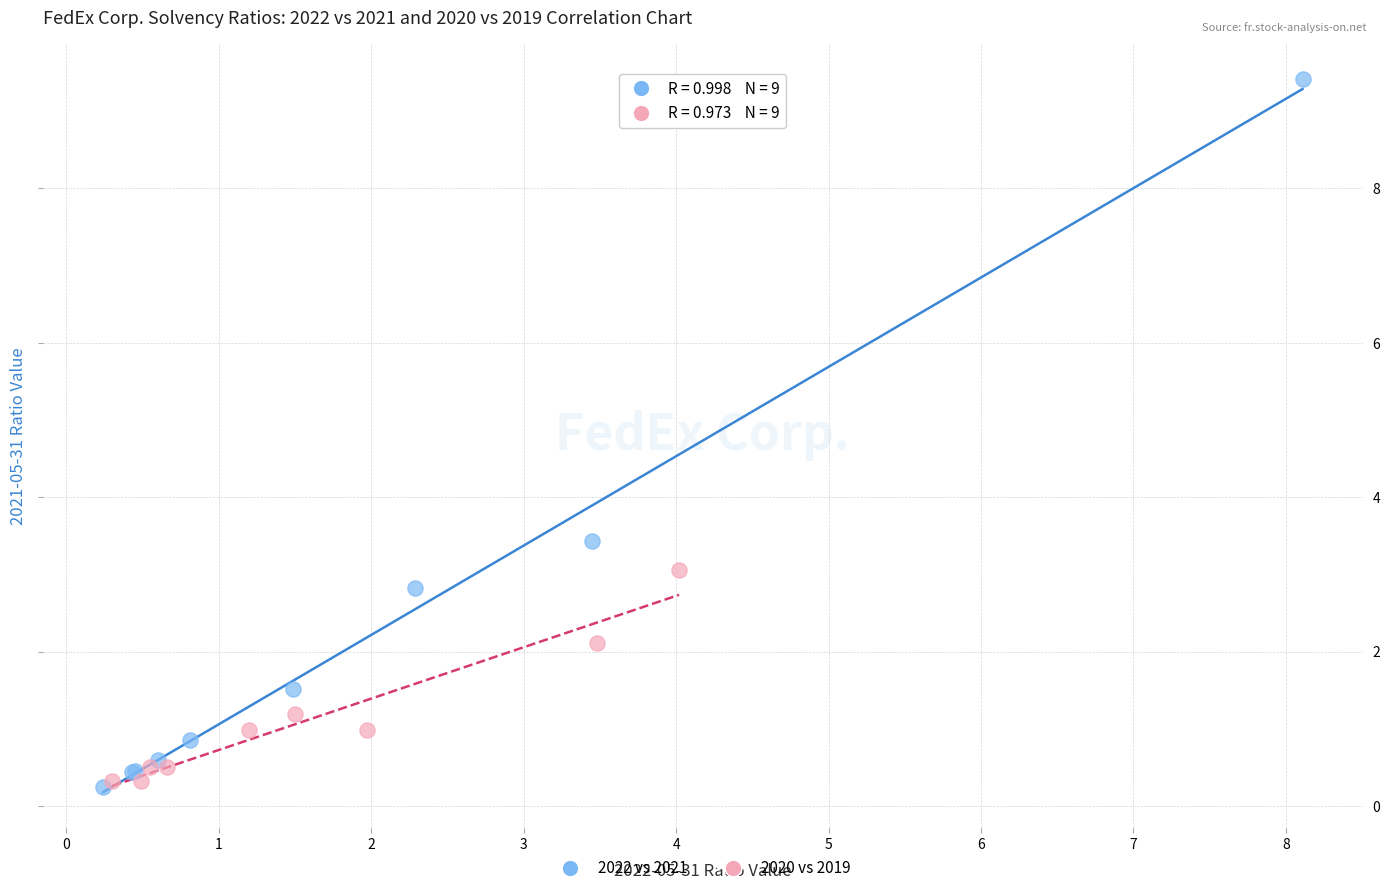

What are all the series names shown in the legend?

2022 vs 2021, 2020 vs 2019